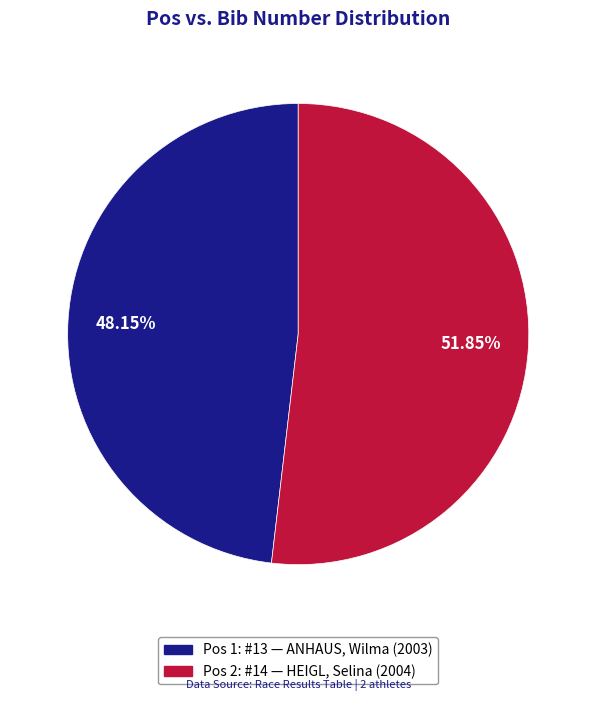

Is there a majority slice in this chart?

Yes